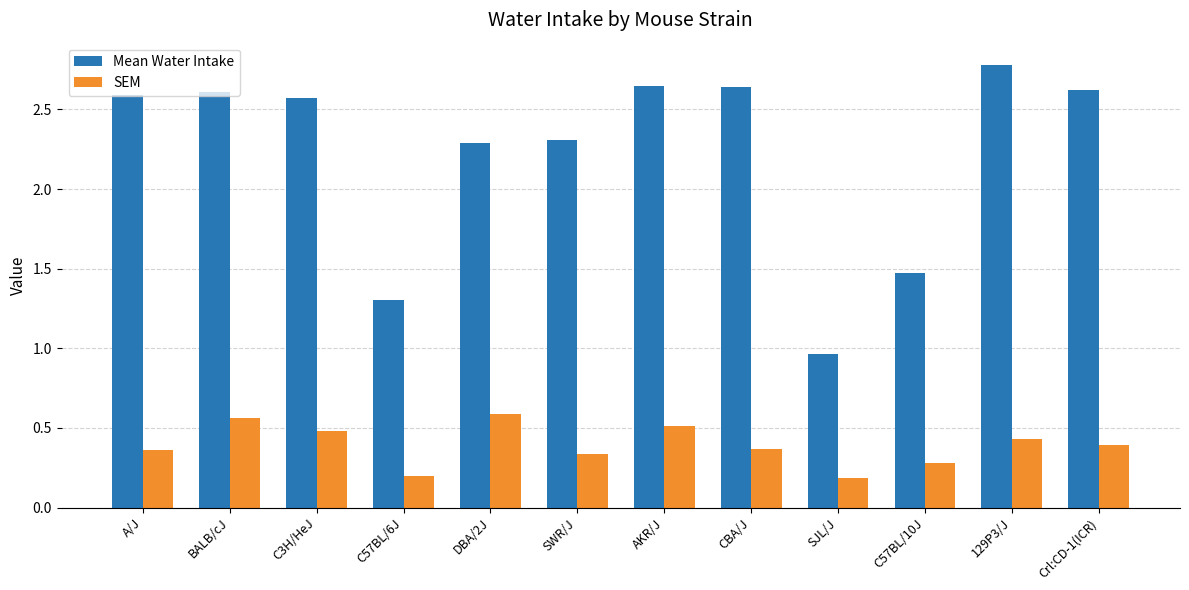

At BALB/cJ, list the series in order from largest to smallest.

Mean Water Intake, SEM